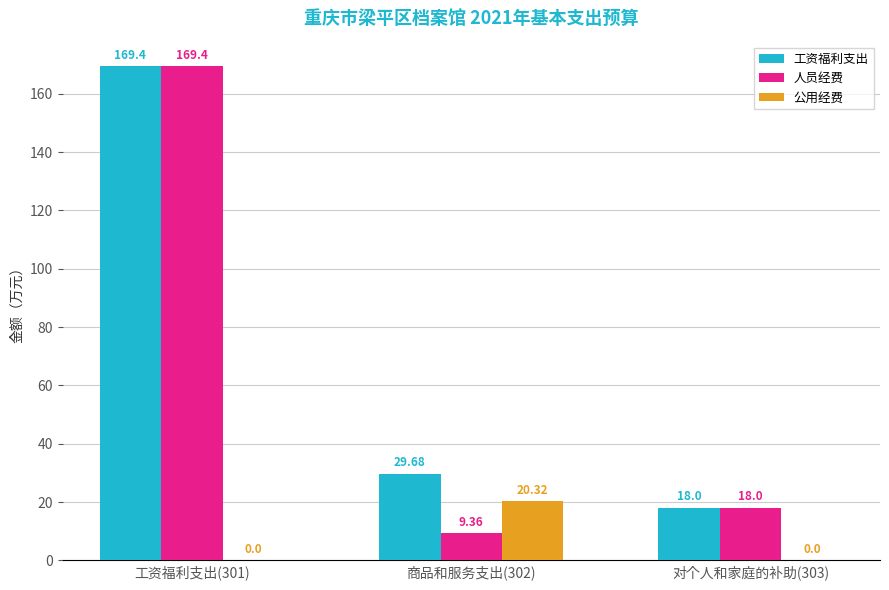

How many positive values does the 公用经费 series have?

1